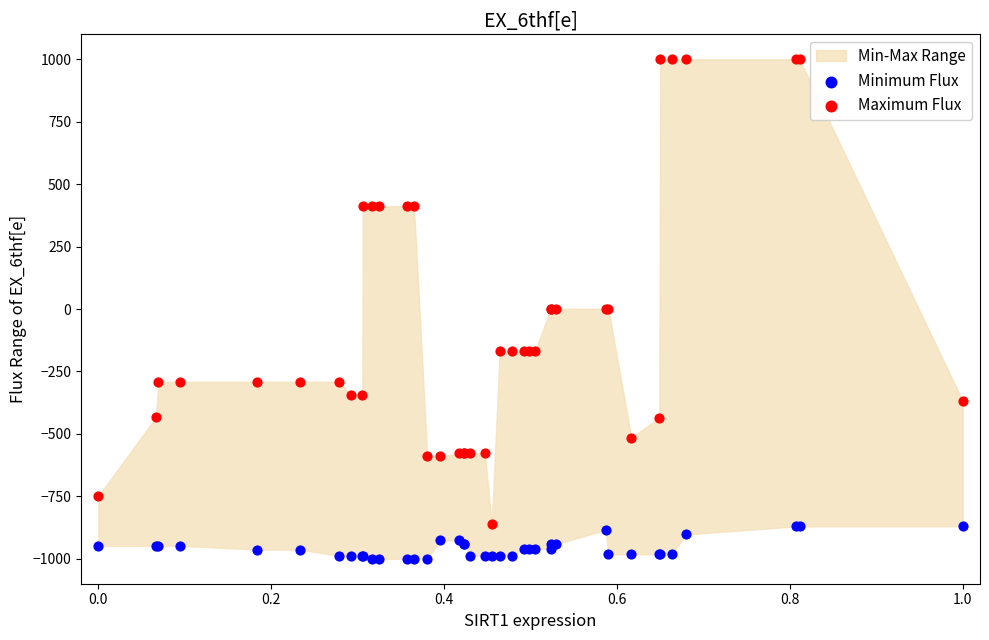

What is the X range (max minus min) for the scatter plot?

1.0